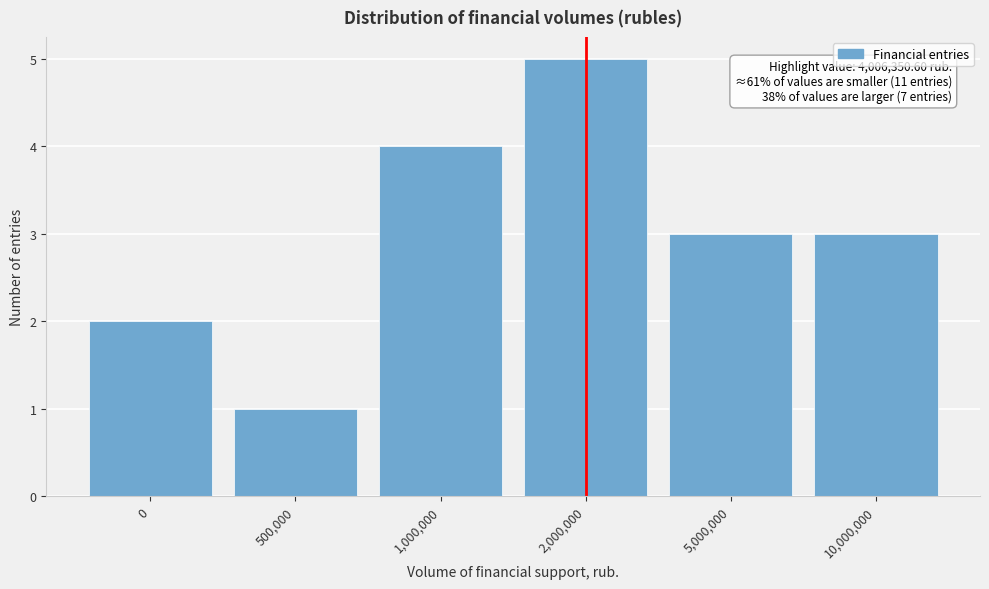

Reading left to right, transcribe all the data shown in this chart.

0=2	500,000=1	1,000,000=4	2,000,000=5	5,000,000=3	10,000,000=3